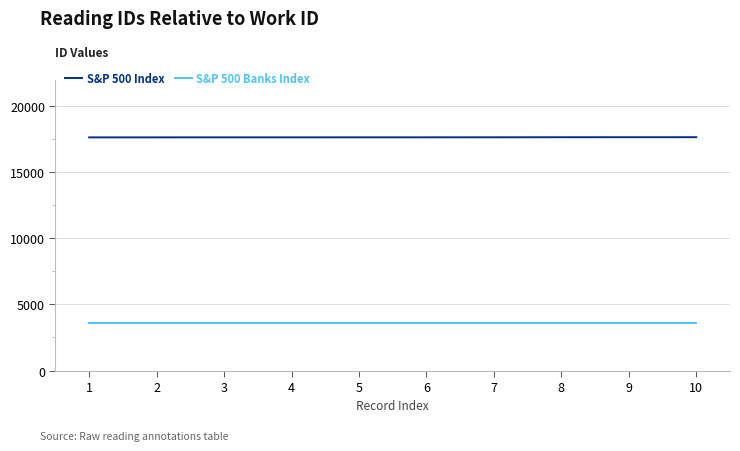

What is the spread (max minus min) of values at 5?

14025